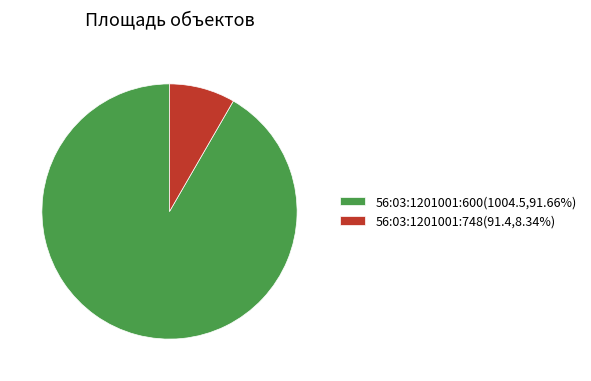

Which slice represents more than half of the pie?

56:03:1201001:600